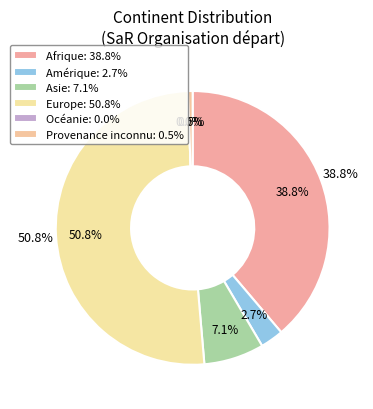

The Asie slice represents 1% of the pie. True or false?

False